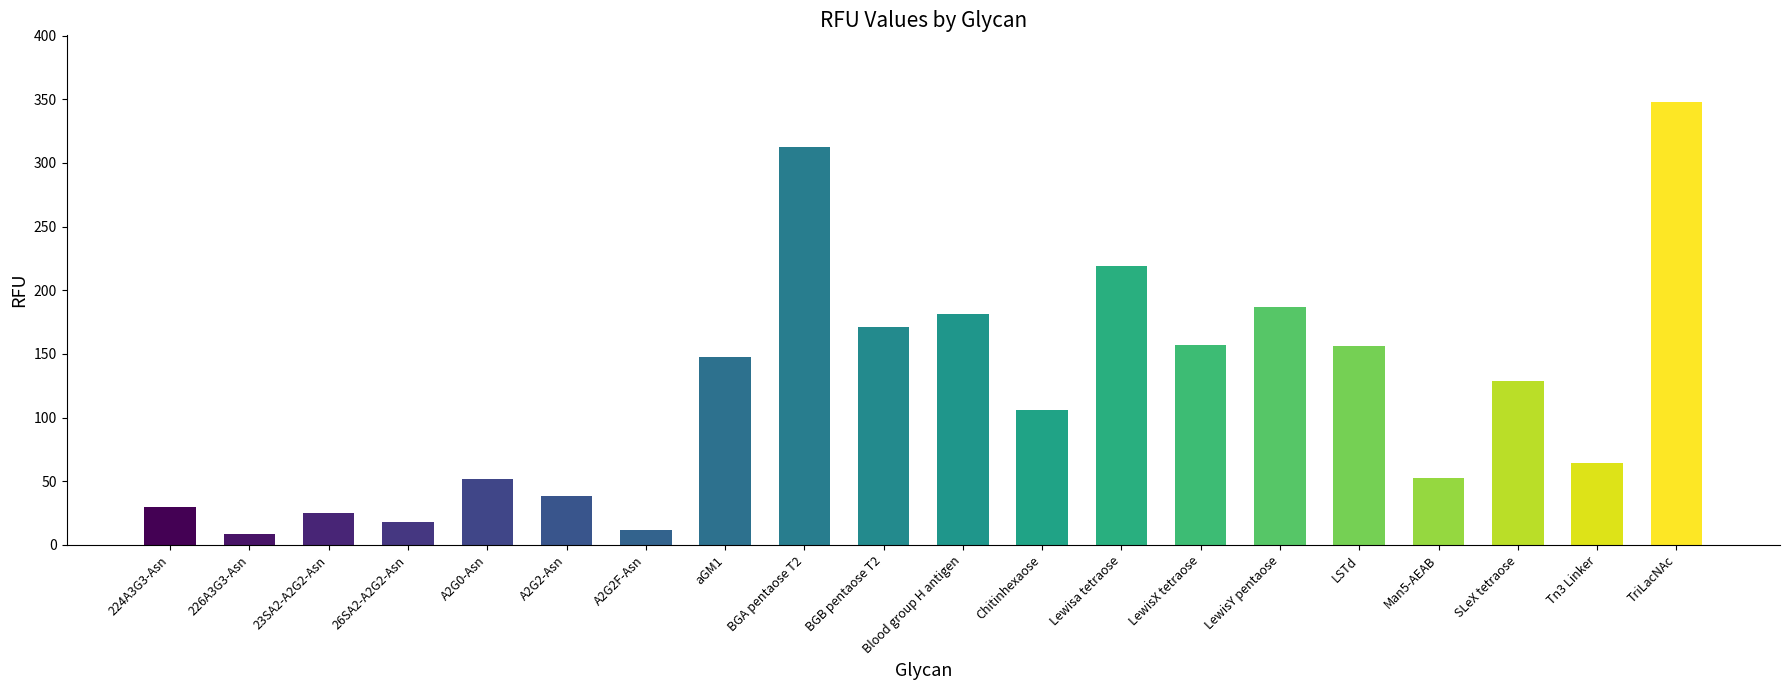

True or false: the data shows 181.5 at Blood group H antigen.

True